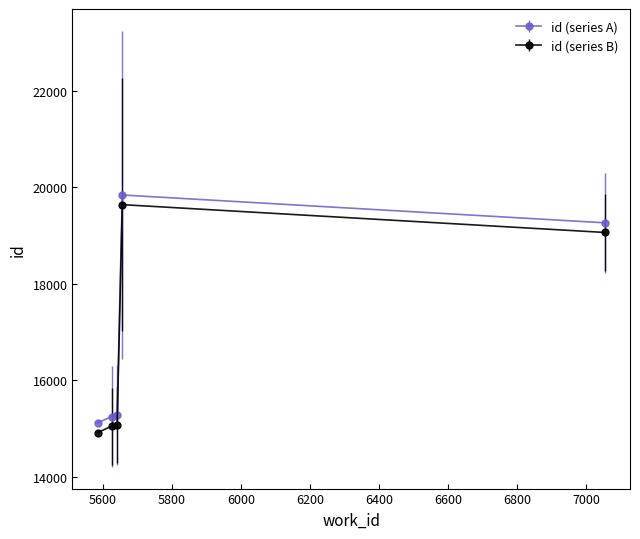

True or false: id (series A) and id (series B) intersect in this chart.

False